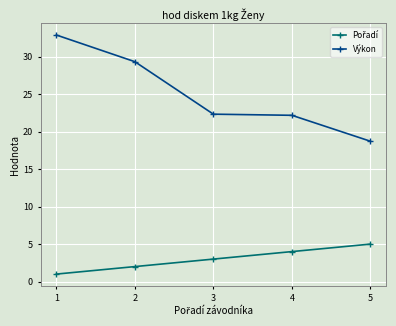

What is the value of the Výkon point at the 5th from the left?

18.7